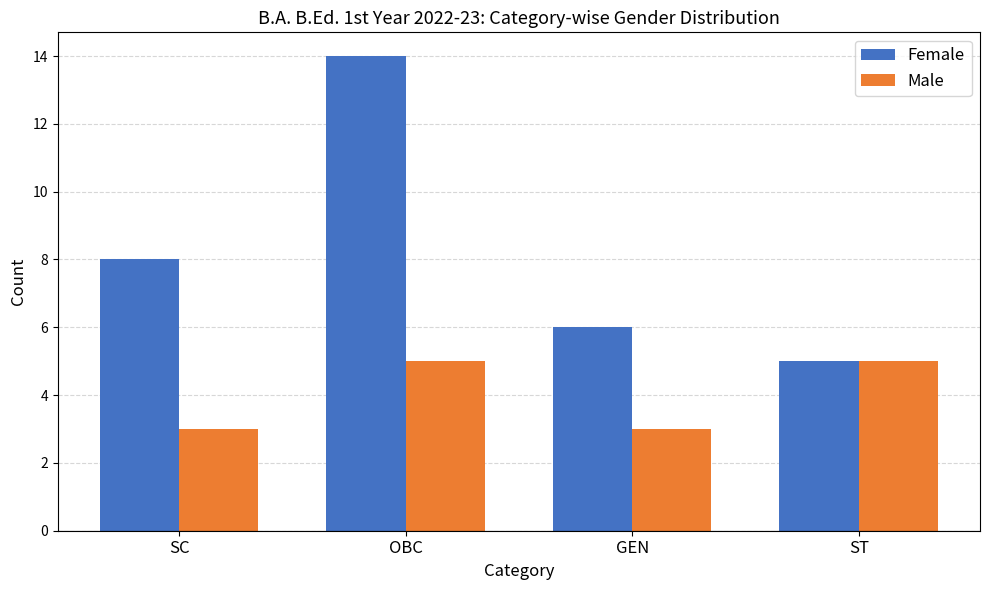

Reading left to right, transcribe all the data shown in this chart.

Female: 8	14	6	5
Male: 3	5	3	5